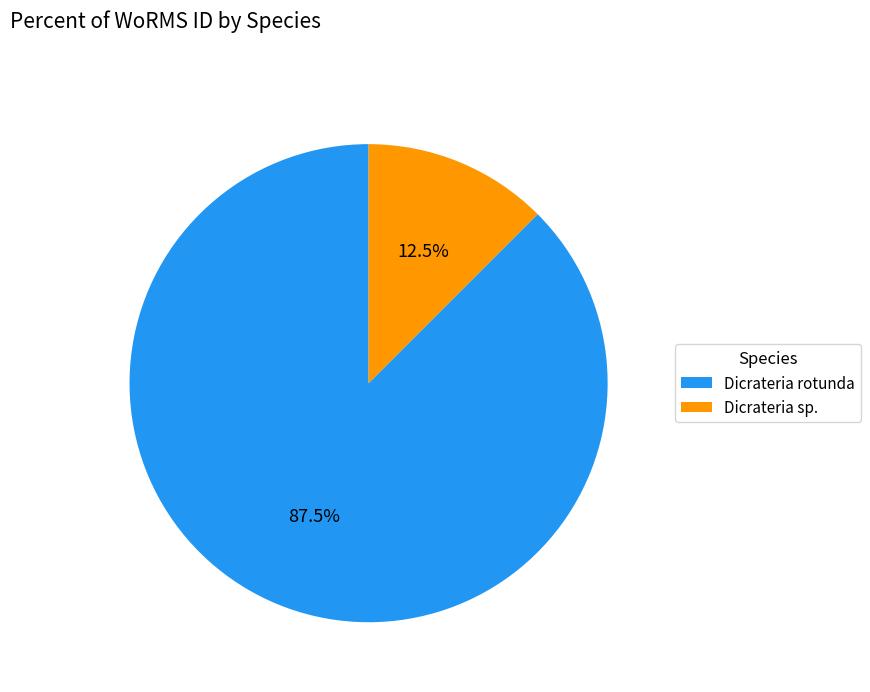

Rank the categories by value from highest to lowest.

Dicrateria rotunda, Dicrateria sp.